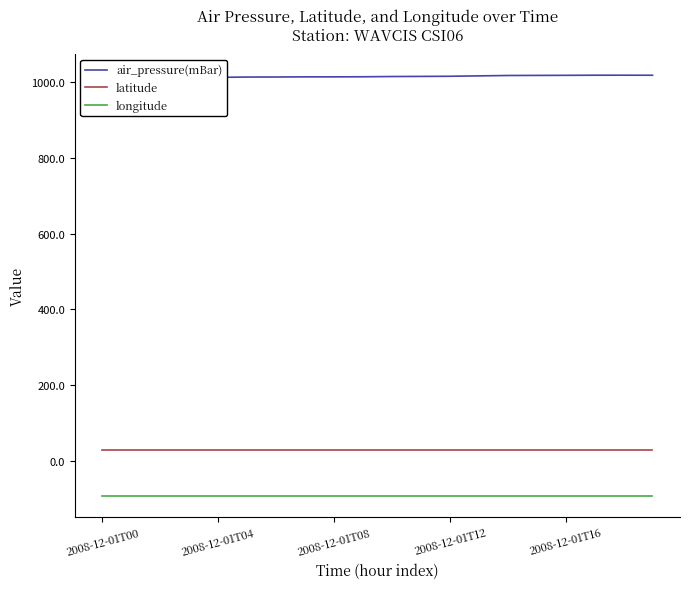

The latitude series shows 28.9 at 2008-12-01T16. True or false?

True